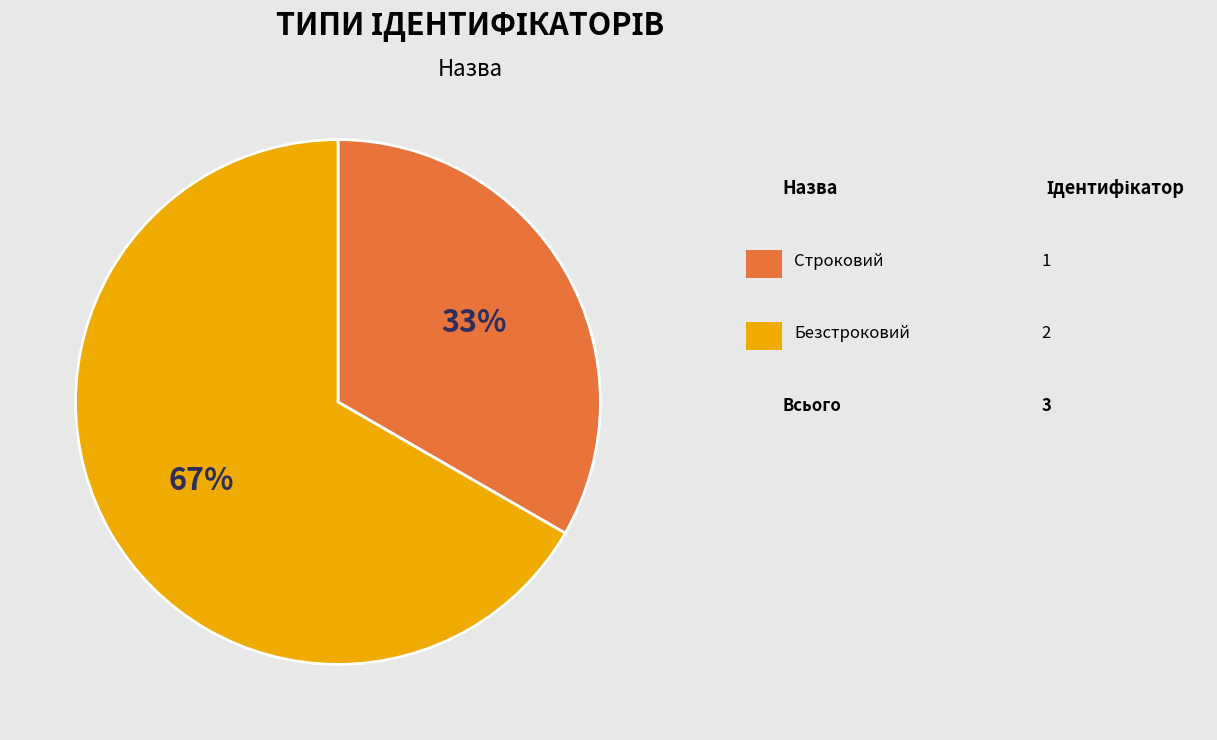

Does any single category account for the majority?

Yes